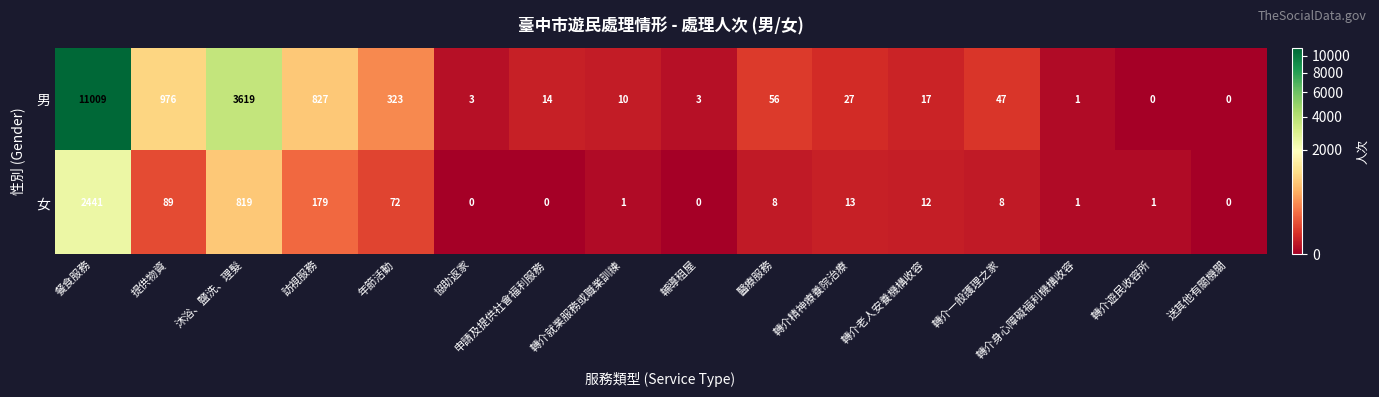

What is the difference between the maximum and minimum values in the 女 series?

2441